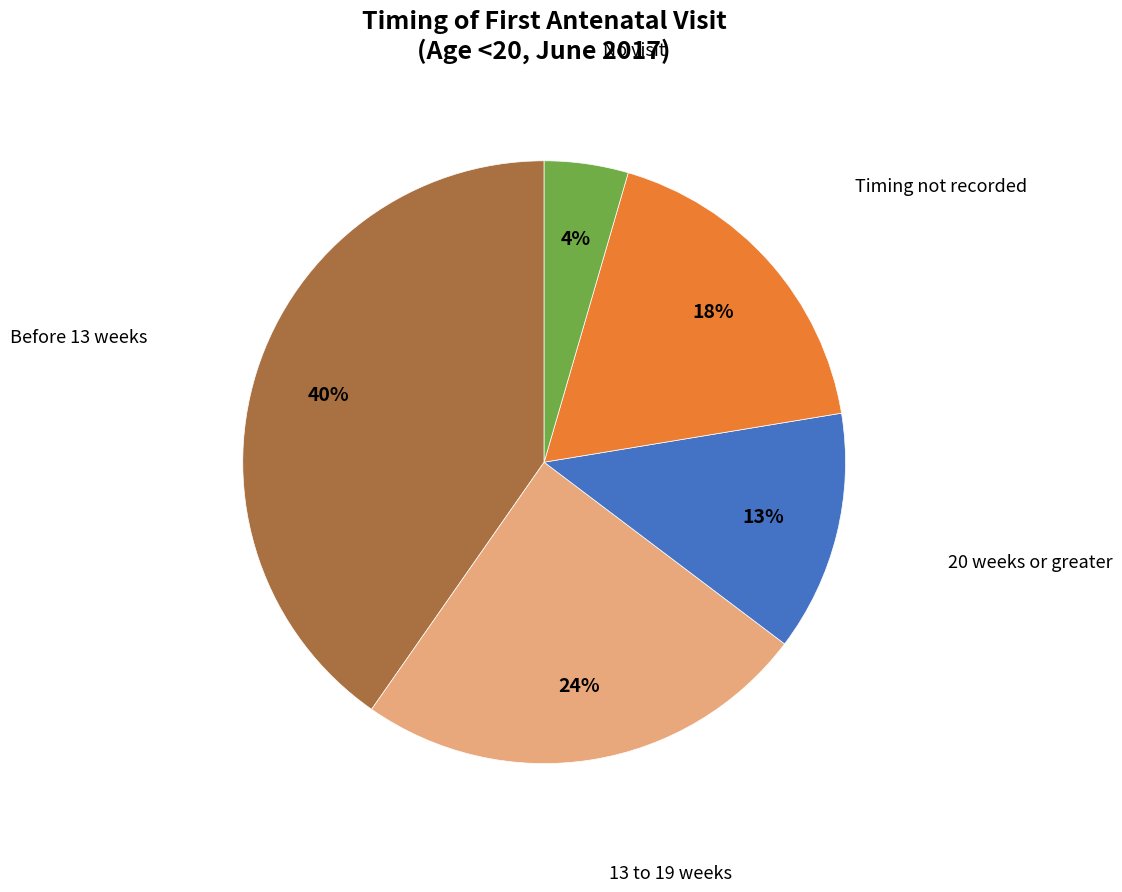

To the nearest percent, what is the average slice percentage?

20%